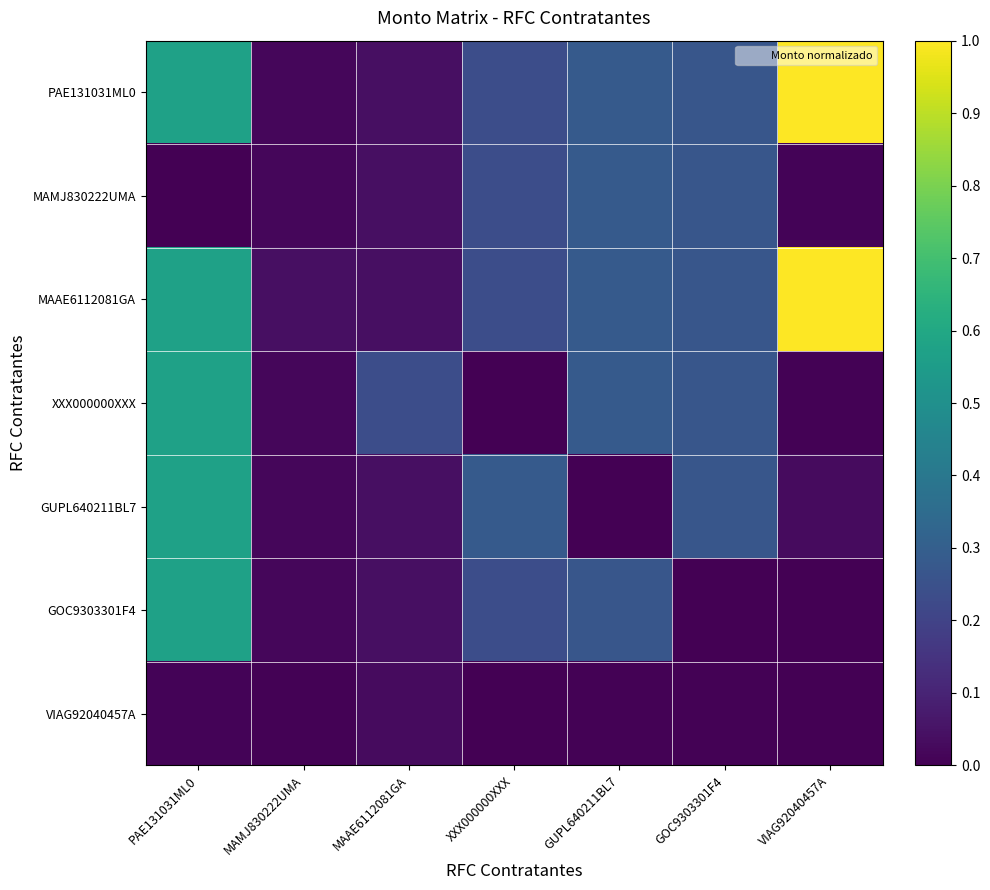

Which category has the lowest value across all series?

PAE131031ML0